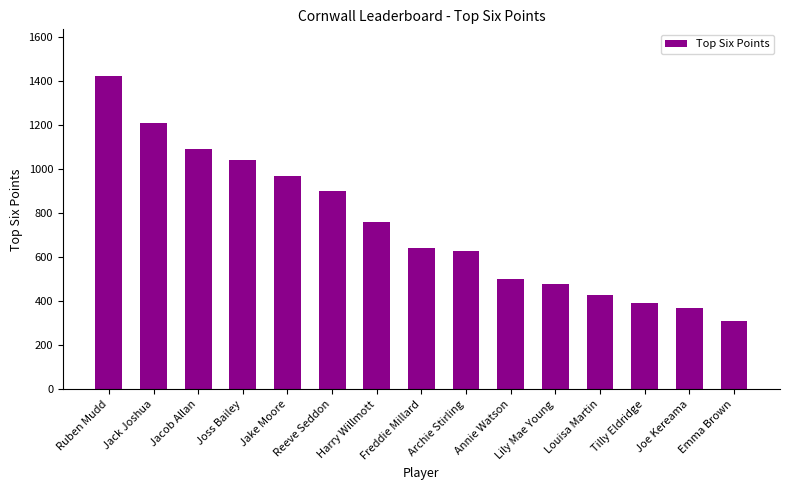

Between Reeve Seddon and Annie Watson, which is larger?

Reeve Seddon